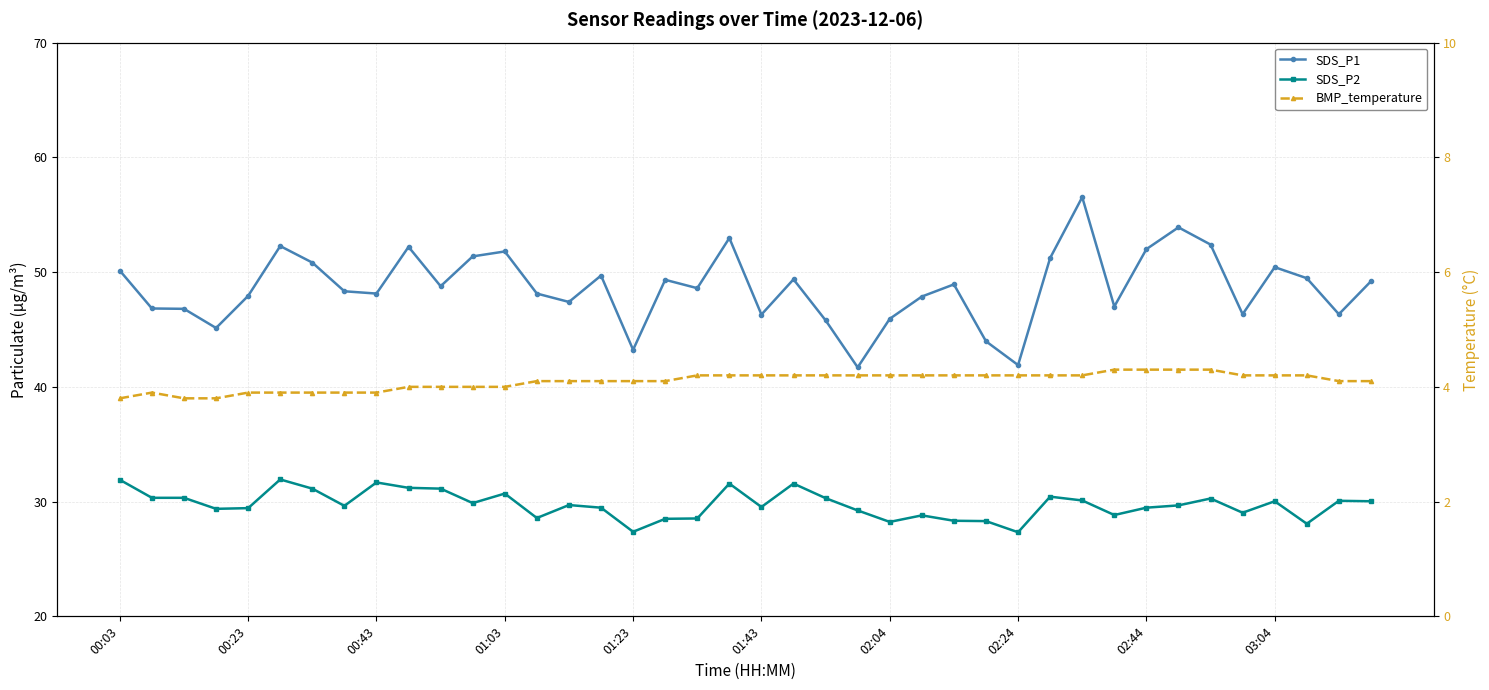

What position from the left is 37?

38